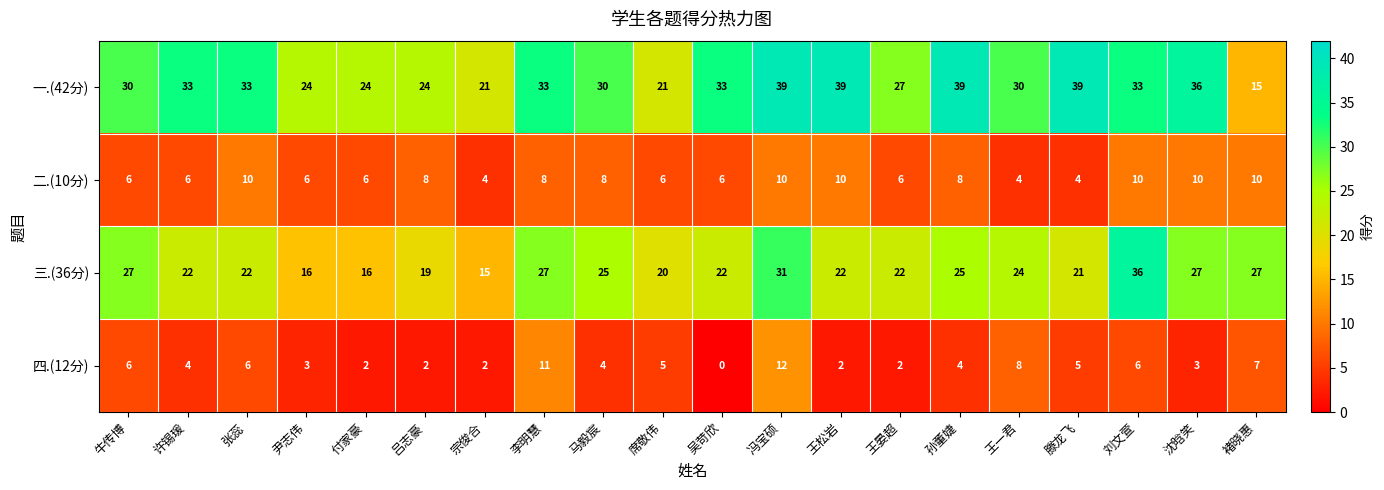

Is it true that 四.(12分) equals 11 at 李明慧?

True